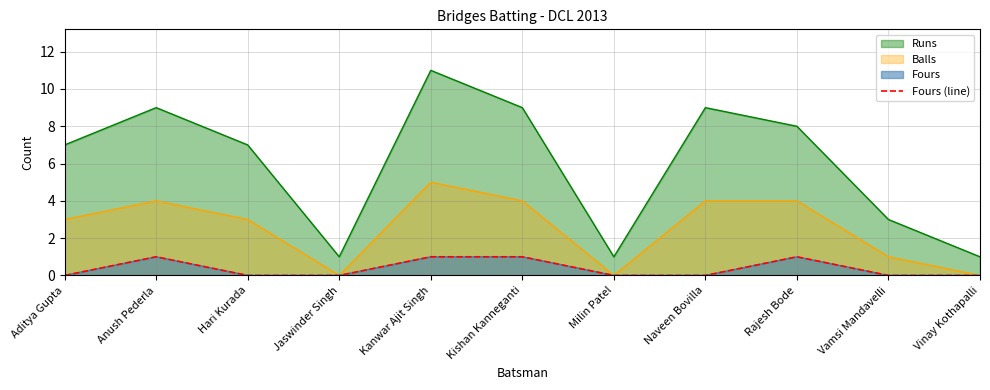

True or false: the data has more than 1 interior local peaks.

True